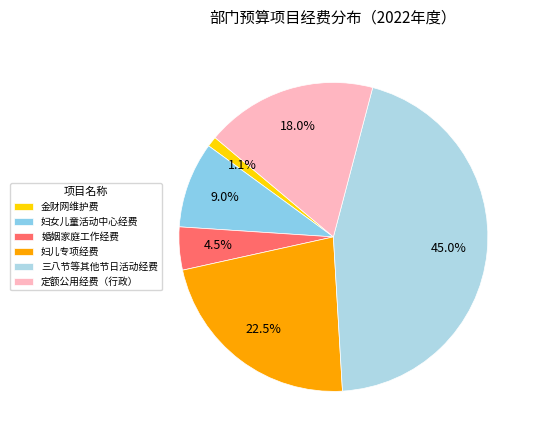

What is the ratio of the value at 定额公用经费（行政） to the value at 三八节等其他节日活动经费?

0.4